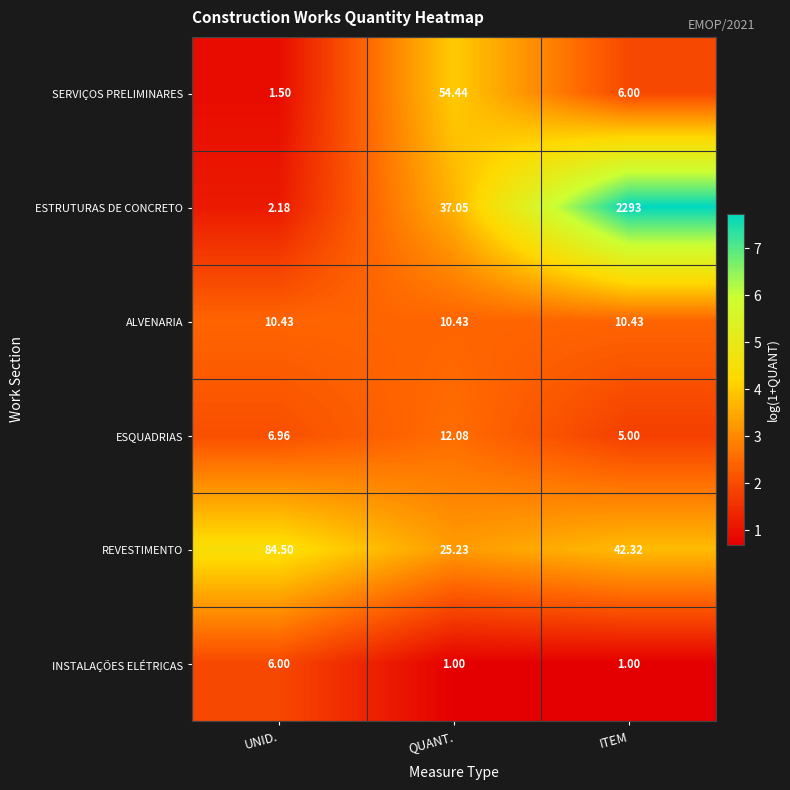

At how many categories does at least one series exceed 6?

3